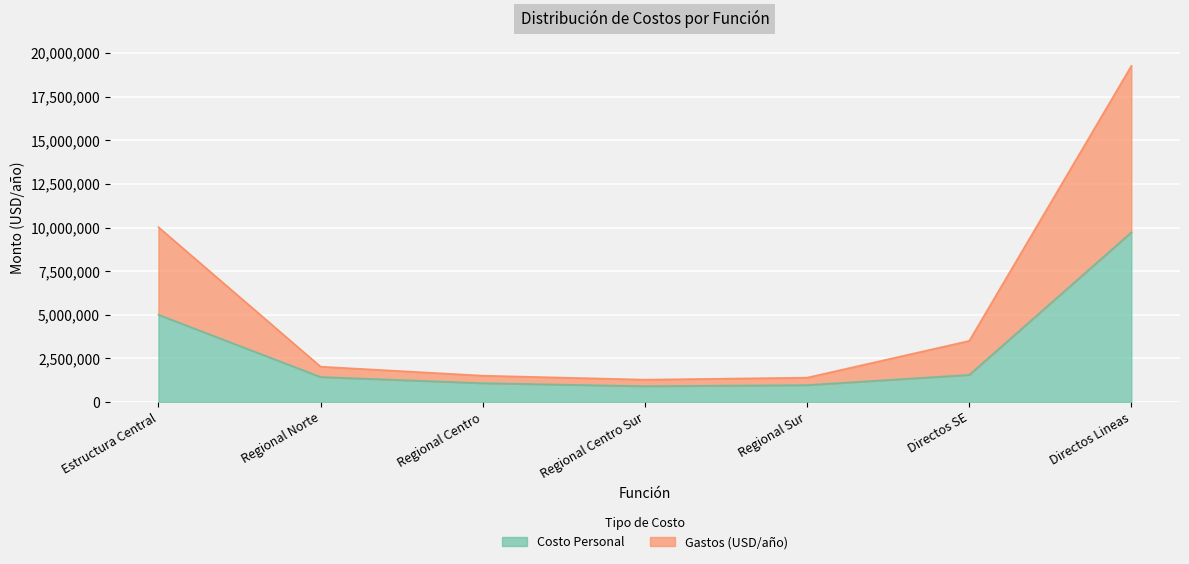

At which label does Gastos (USD/año) first exceed 2025122?

Estructura Central